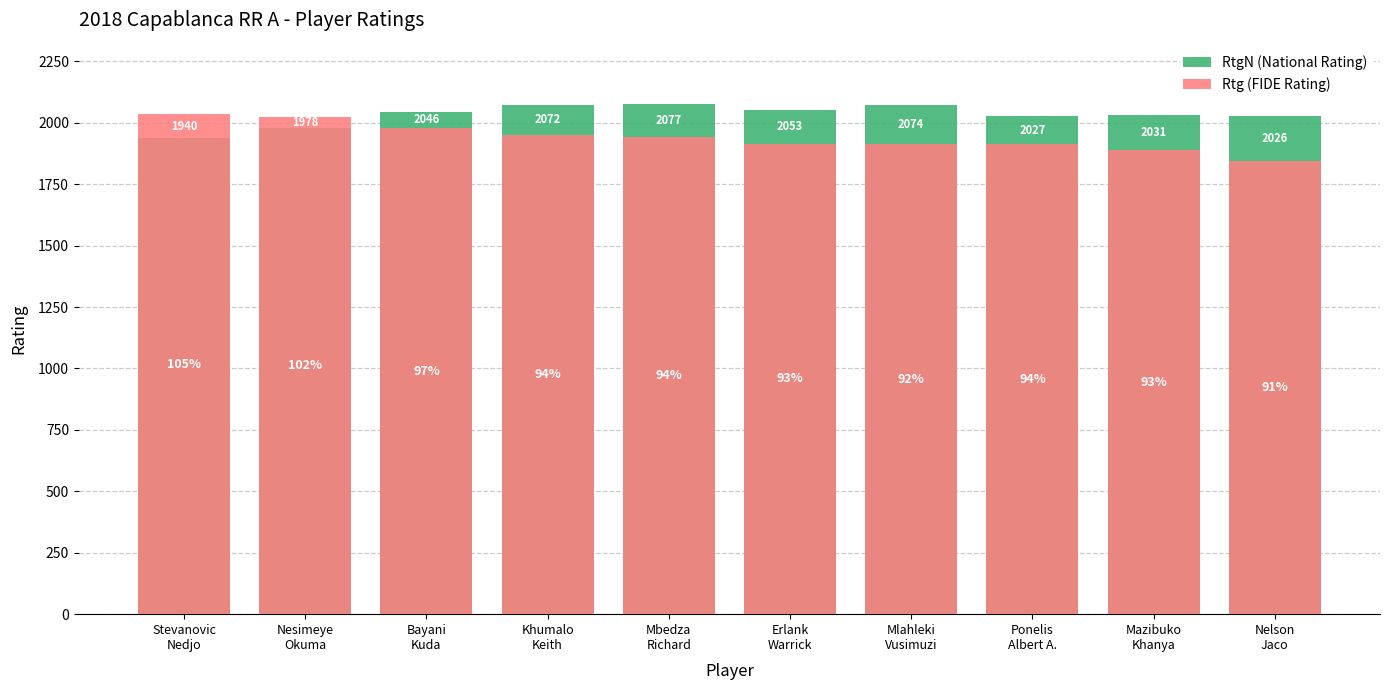

How many data points in RtgN (National Rating) are above 2046?

4